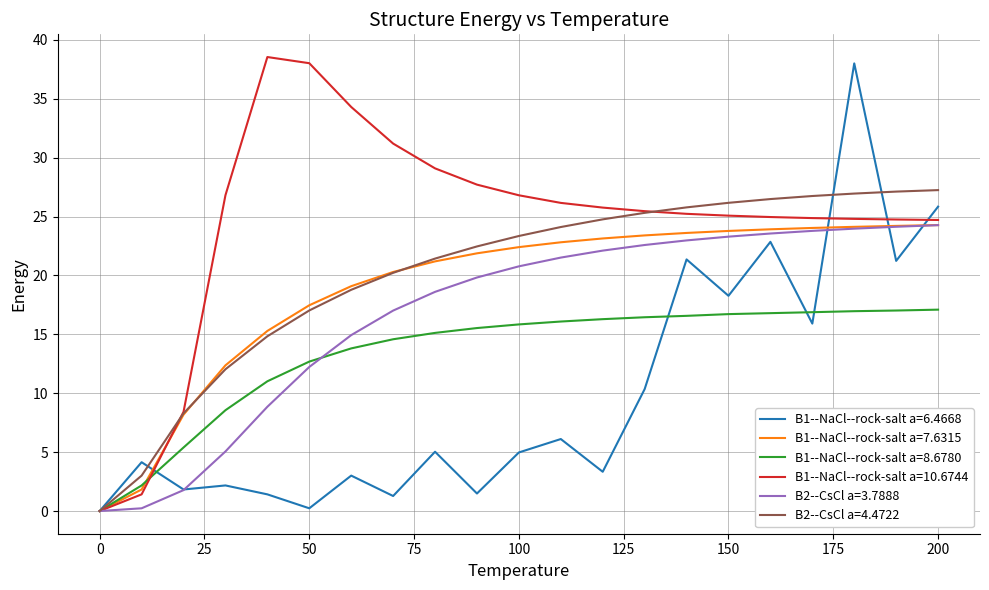

True or false: B2--CsCl a=3.7888 has more than 2 interior local peaks.

False